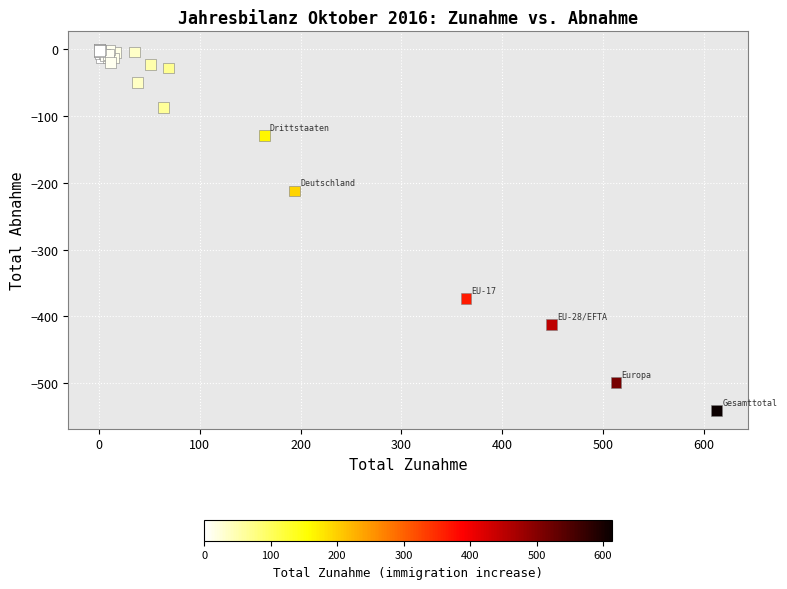

What Y value in the scatter plot is closest to -270?

-212